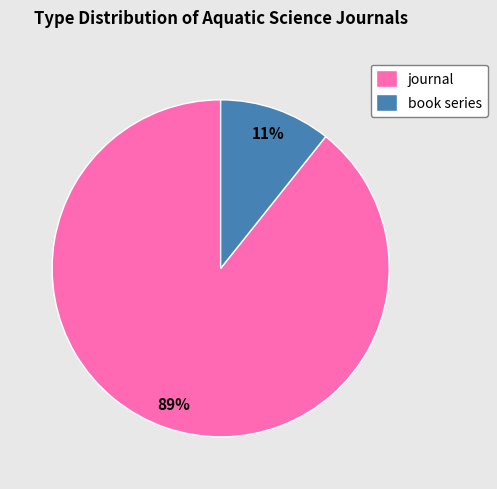

Which has a higher value, journal or book series?

journal